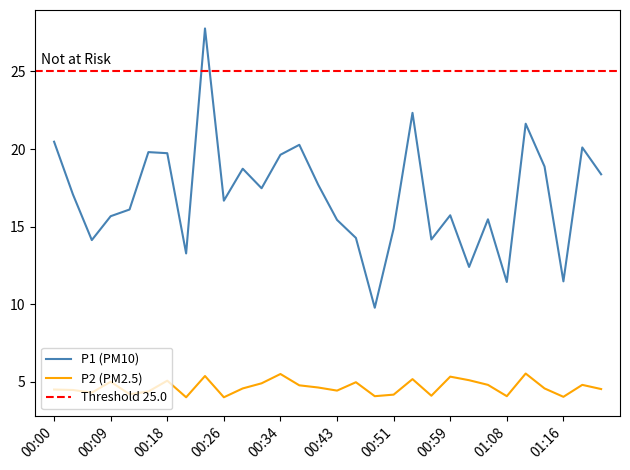

What position from the right is 01:19?

2